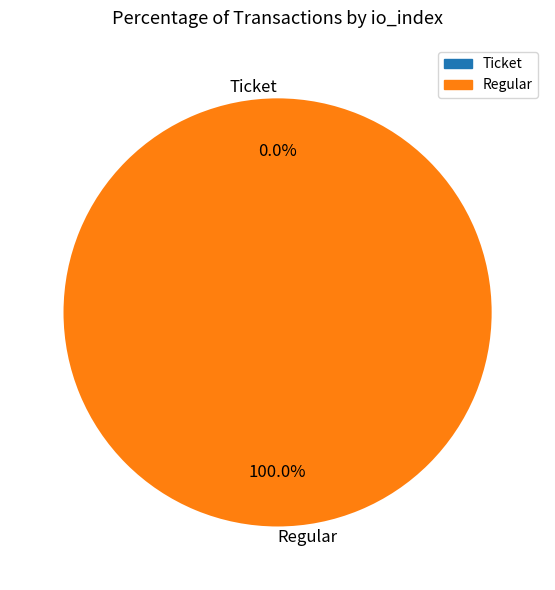

True or false: Ticket accounts for 0% of the total.

True